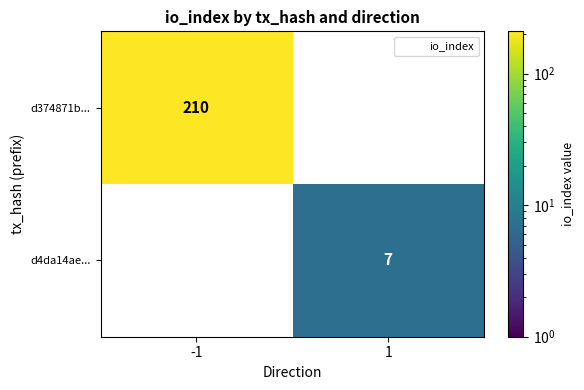

How many distinct data groups are displayed?

2